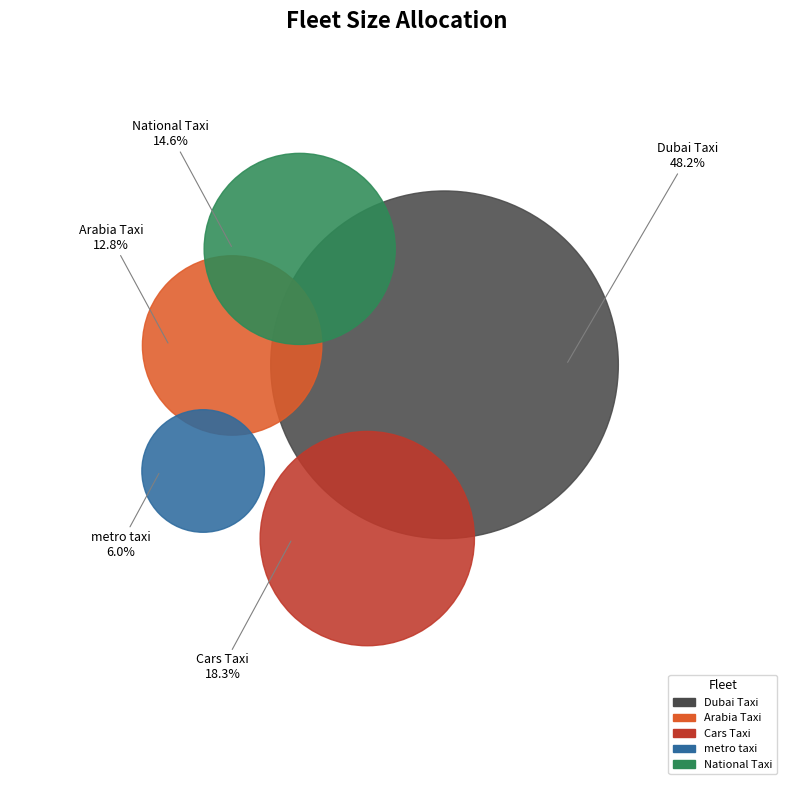

Count the number of slices in the pie.

5